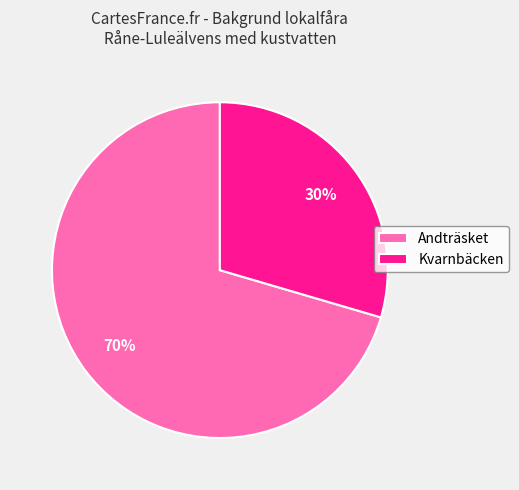

Approximately how many times larger is the value at Kvarnbäcken compared to Andträsket?

0.4